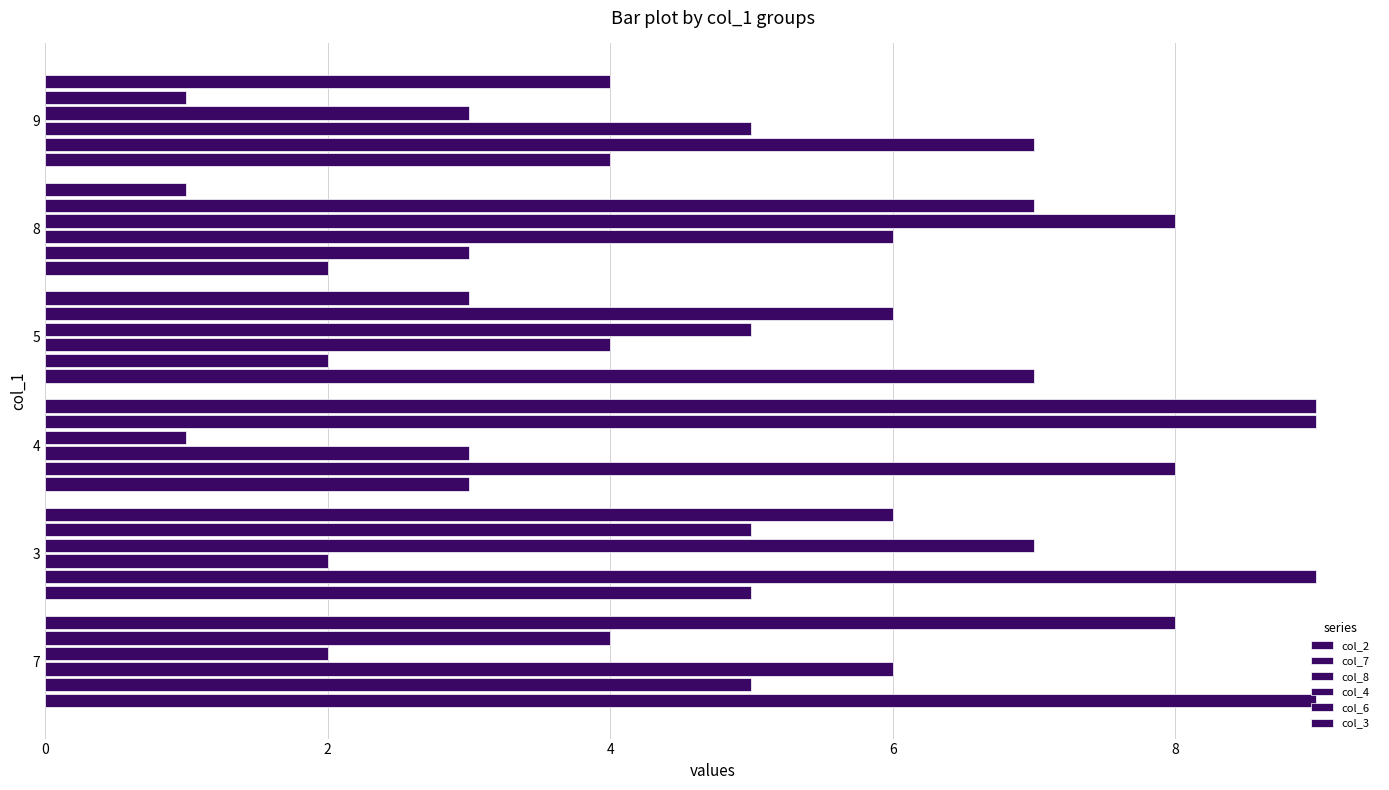

Reading left to right, extract all data points from this chart.

col_2: 9	5	3	7	2	4
col_7: 5	9	8	2	3	7
col_8: 6	2	3	4	6	5
col_4: 2	7	1	5	8	3
col_6: 4	5	9	6	7	1
col_3: 8	6	9	3	1	4